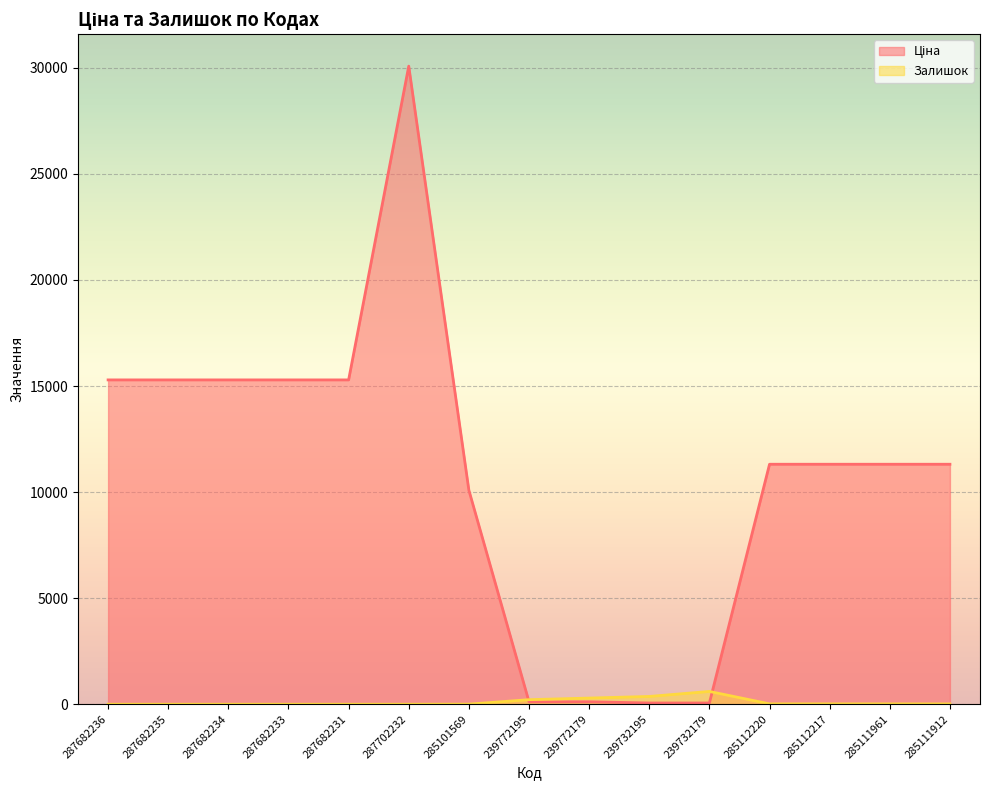

What is the difference between the maximum and second lowest values in the Залишок series?

603.0